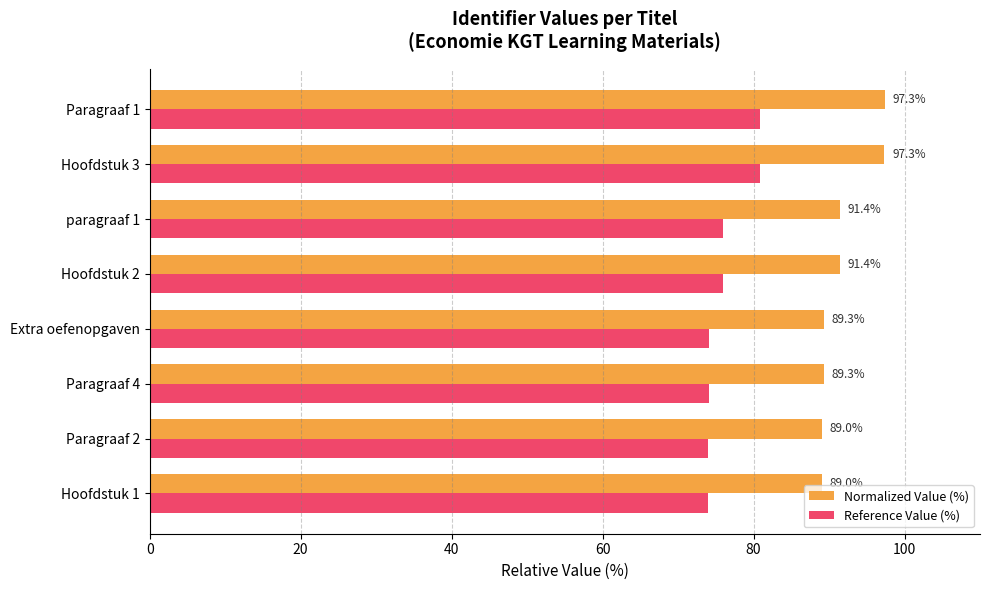

Read the Normalized Value (%) value at Hoofdstuk 2.

91.4